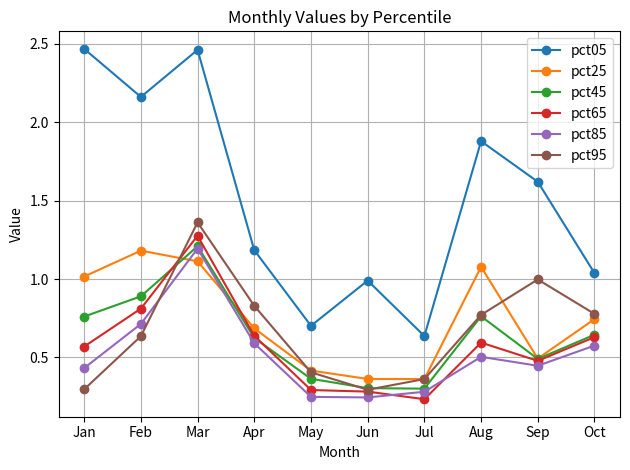

Is it true that pct05 equals 0.9 at Sep?

False